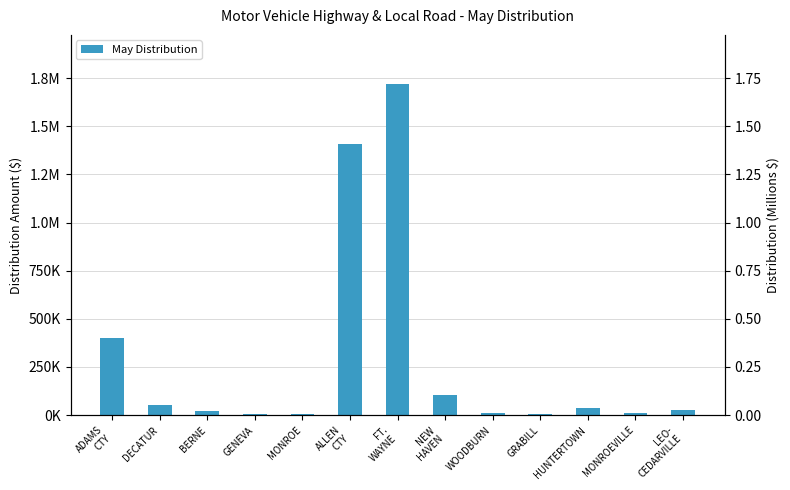

Reading right to left, extract all data points from this chart.

LEO-
CEDARVILLE=24861.1	MONROEVILLE=8454.0	HUNTERTOWN=34674.8	GRABILL=7490.1	WOODBURN=10430.8	NEW
HAVEN=102094.3	FT.
WAYNE=1716847.4	ALLEN
CTY=1406815.2	MONROE=4877.3	GENEVA=7575.7	BERNE=22931.9	DECATUR=53801.7	ADAMS
CTY=402730.6